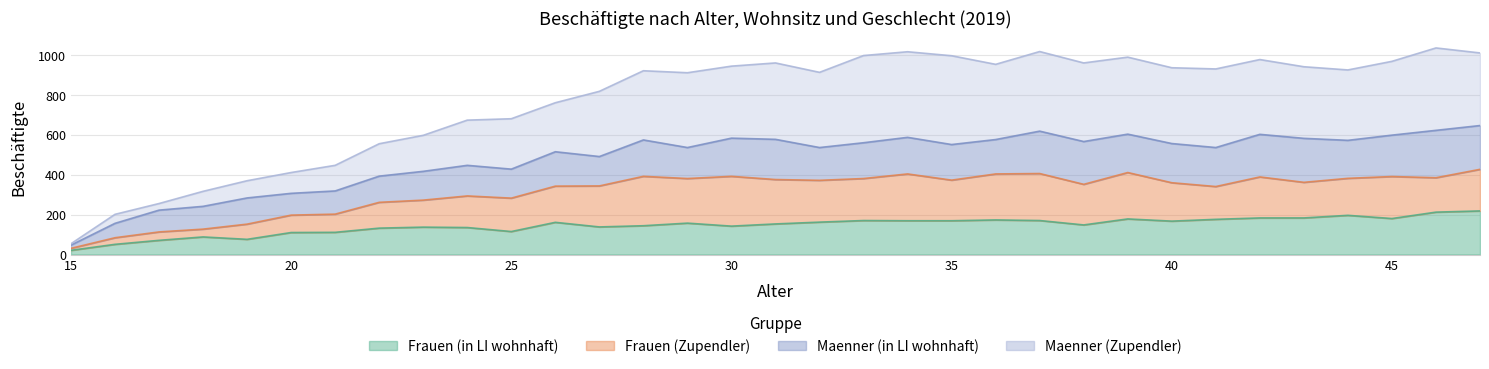

True or false: Maenner (Zupendler) and Frauen (in LI wohnhaft) cross at least once.

False